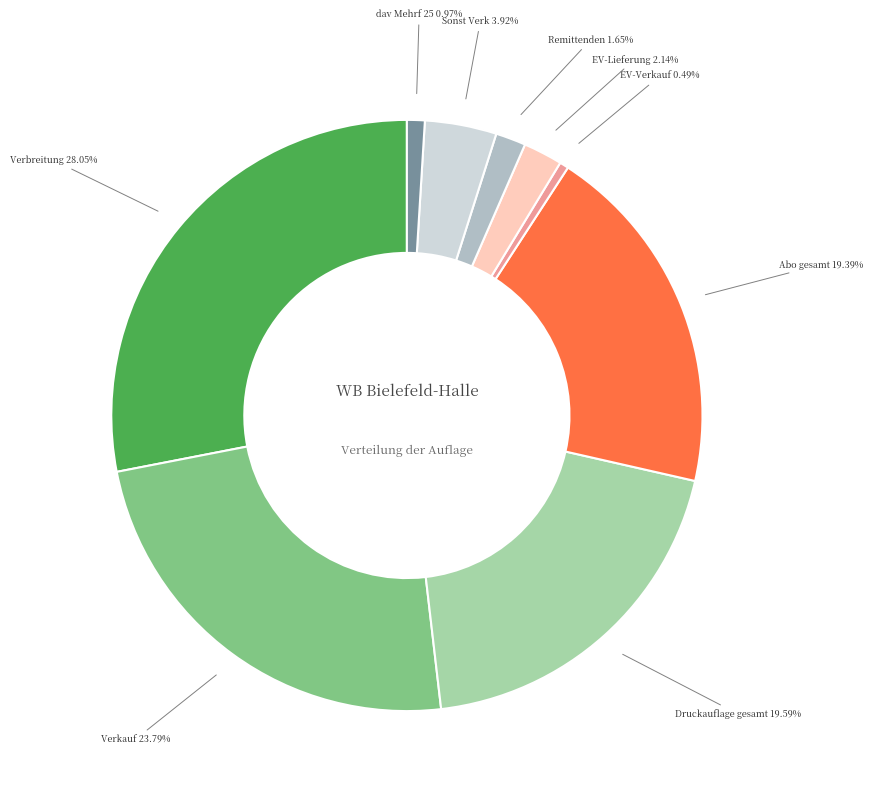

Which has a higher value, EV-Lieferung 2.14% or Abo gesamt 19.39%?

Abo gesamt 19.39%